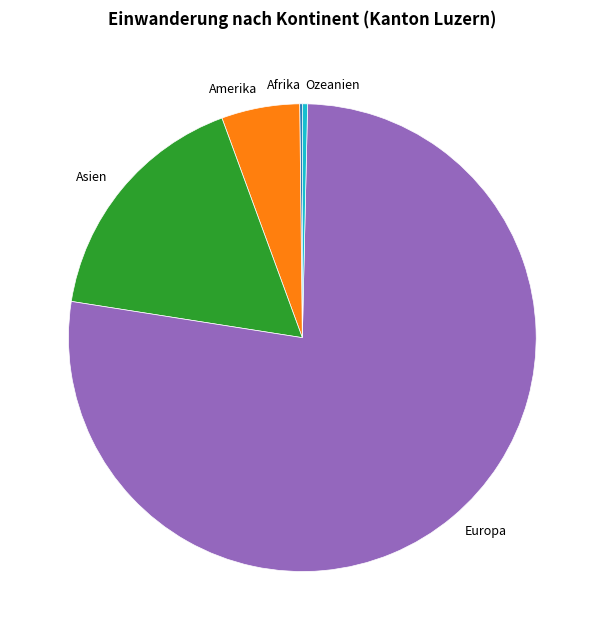

Between Amerika and Asien, which is larger?

Asien